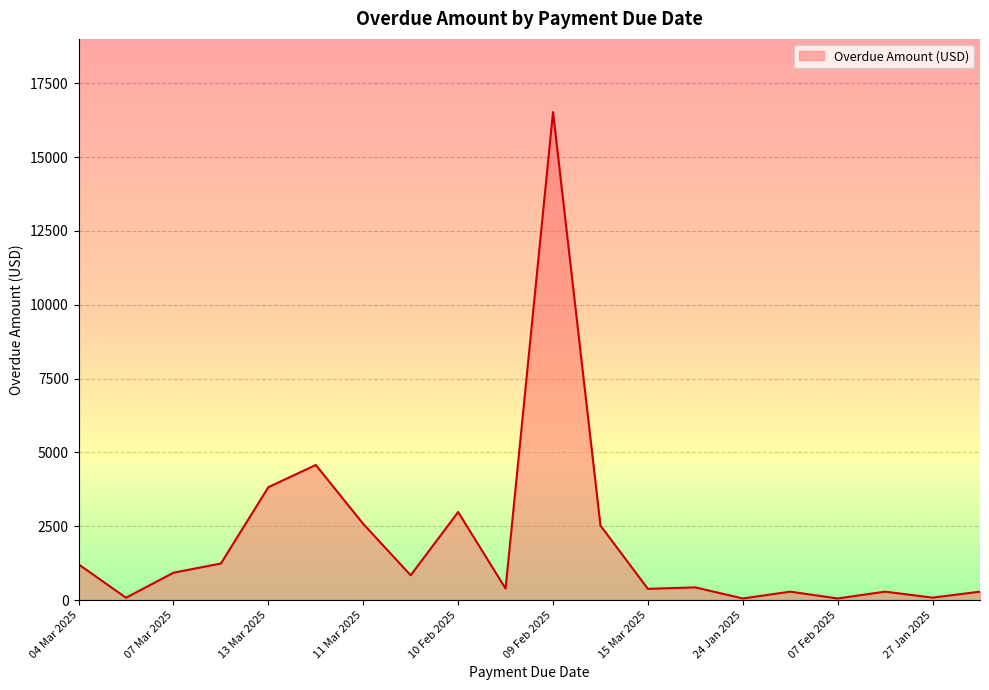

How many lines are shown in the chart?

1